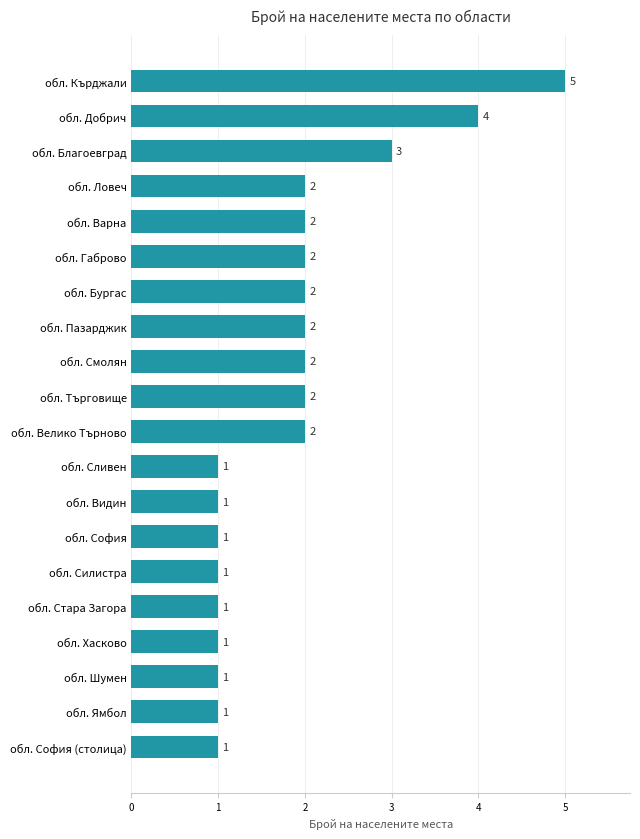

What is the average value?

2